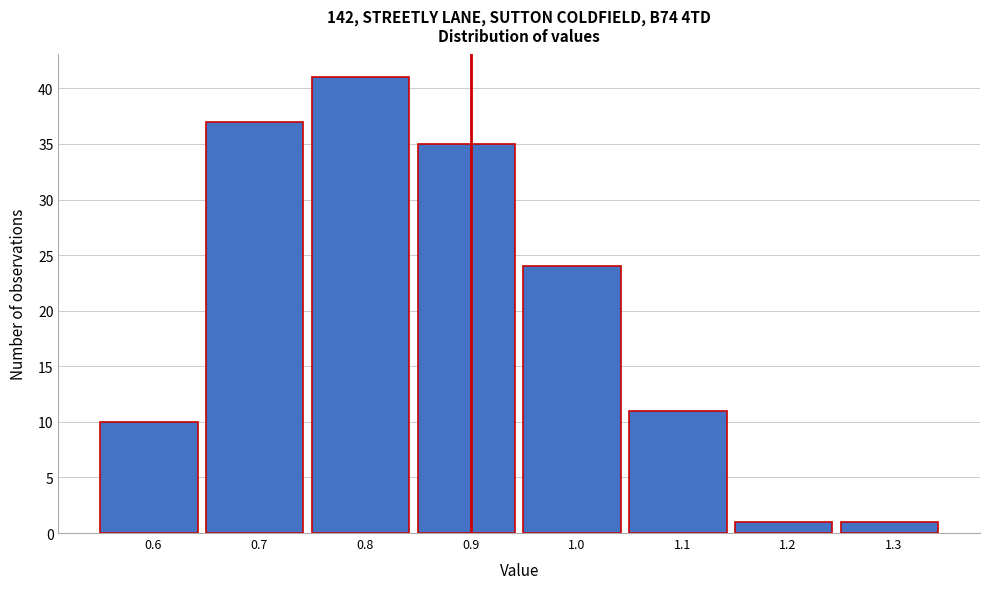

Which range on the x-axis has the tallest bar?

0.75 to 0.85